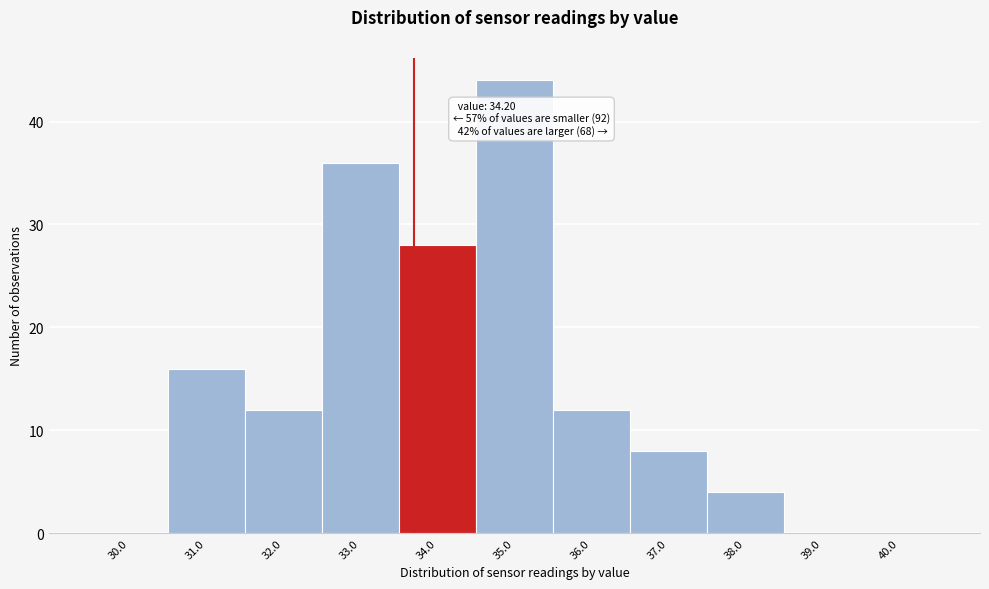

Is it true that the value at 40.0 is 0?

True